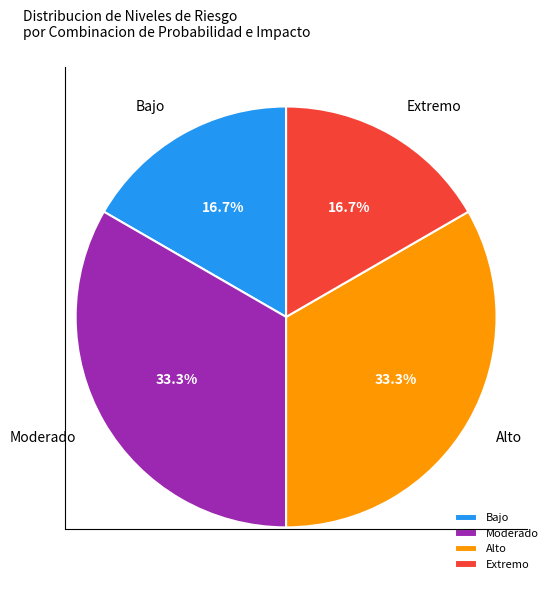

How many segments does this pie chart have?

4